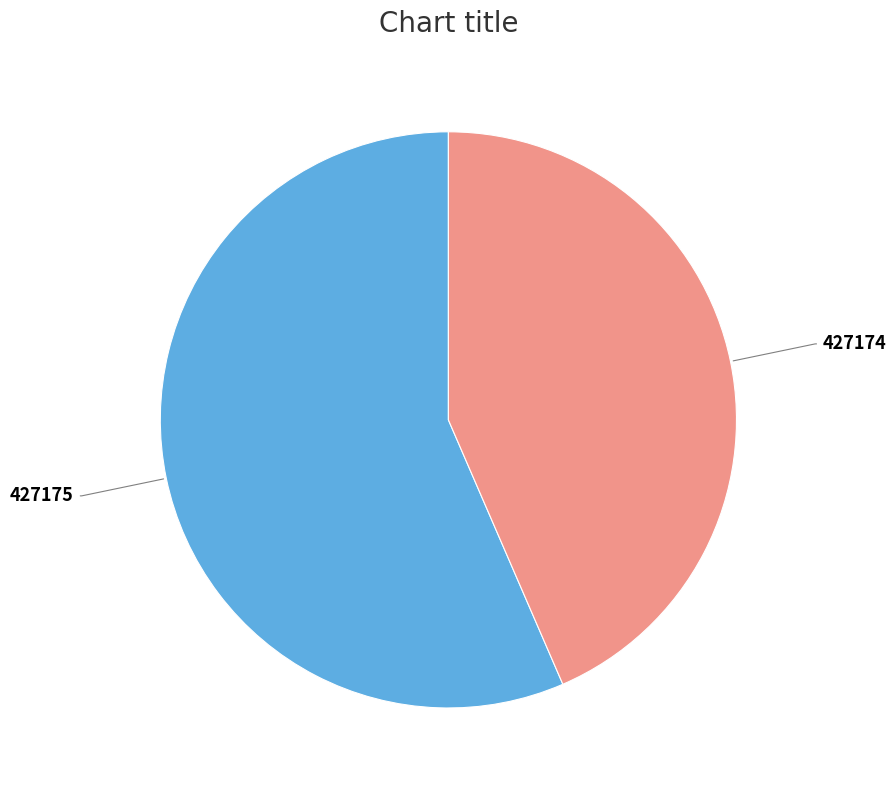

Is there any slice that represents more than half of the pie?

Yes